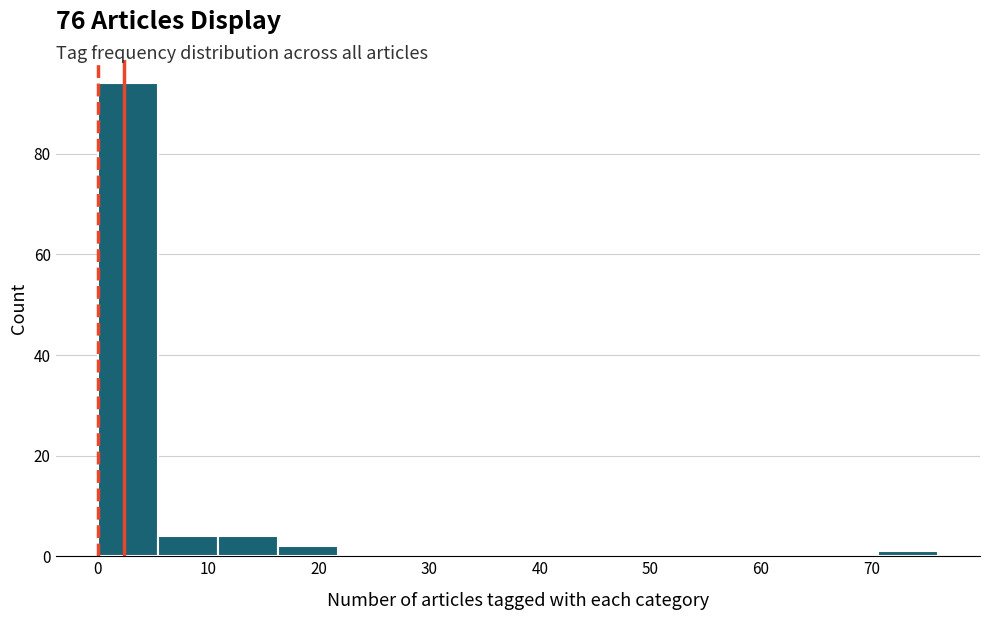

Which range on the x-axis has the tallest bar?

0 to 5